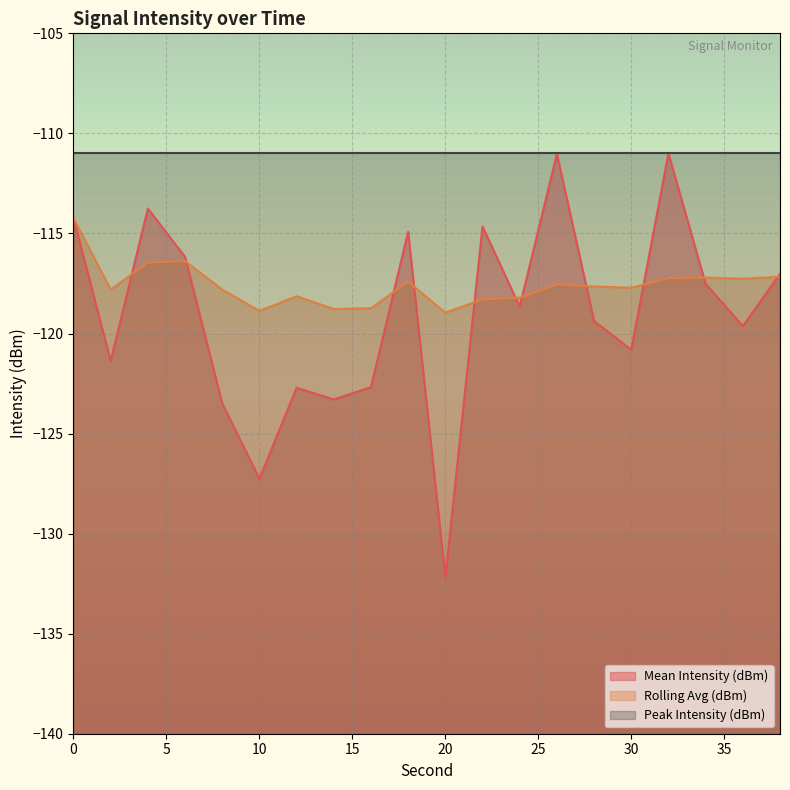

What is the difference between the highest and lowest values at 32?

6.2